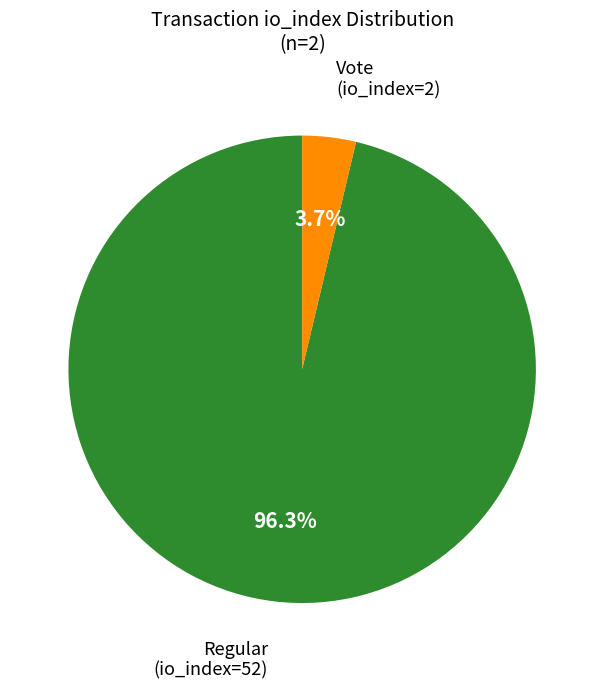

Is there any slice that represents more than half of the pie?

Yes